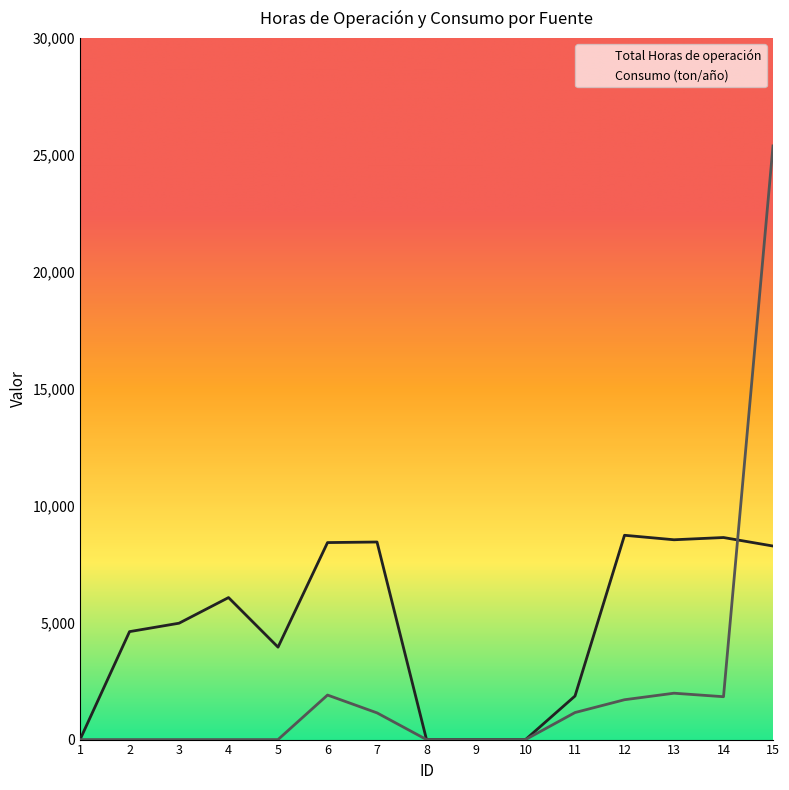

At how many categories does at least one series exceed 14184?

1